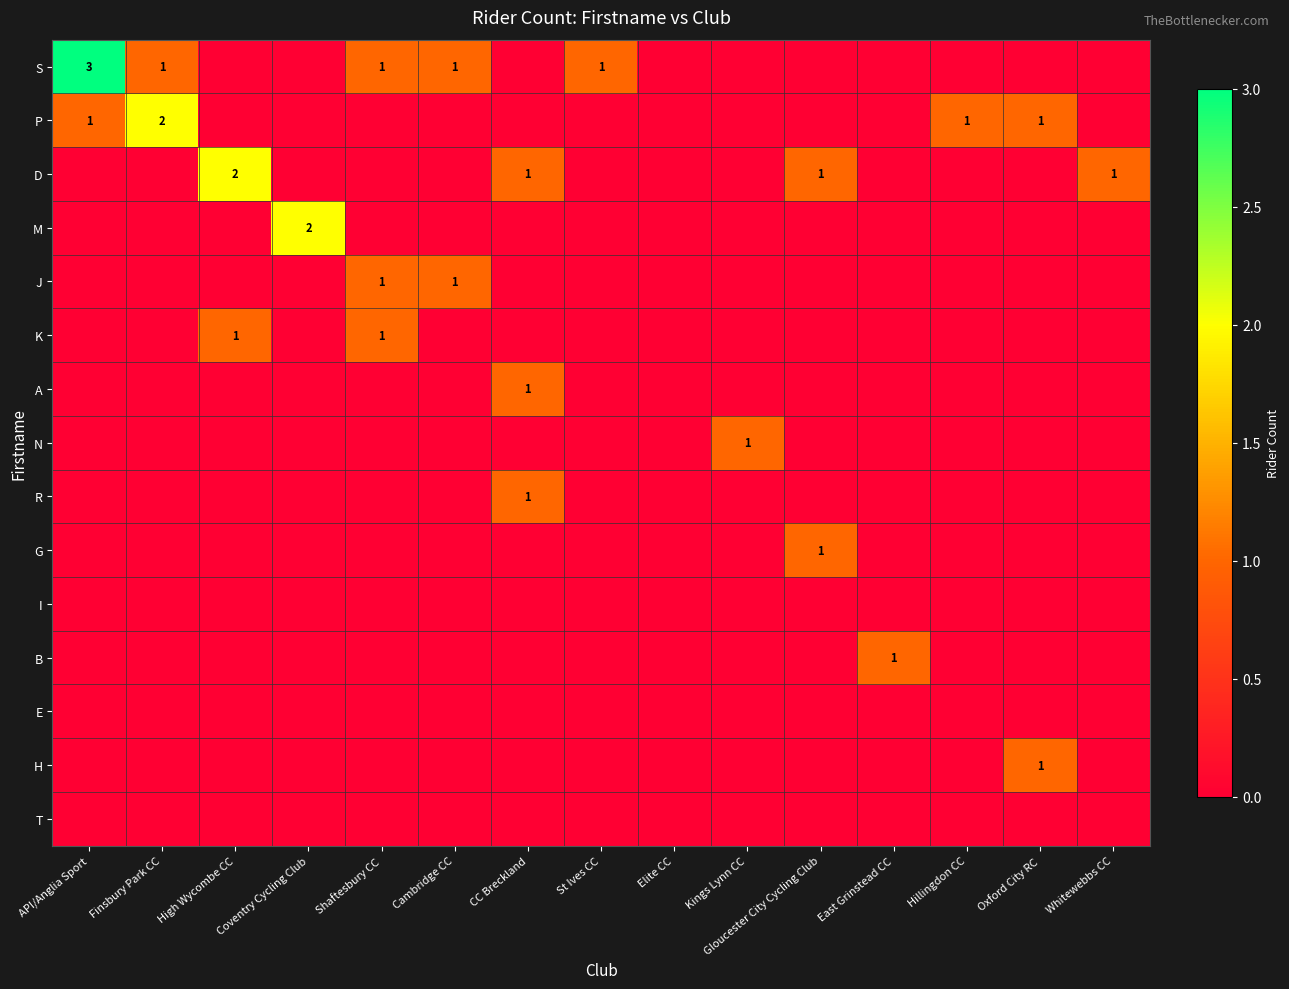

True or false: G has a value of 1 at Gloucester City Cycling Club.

True